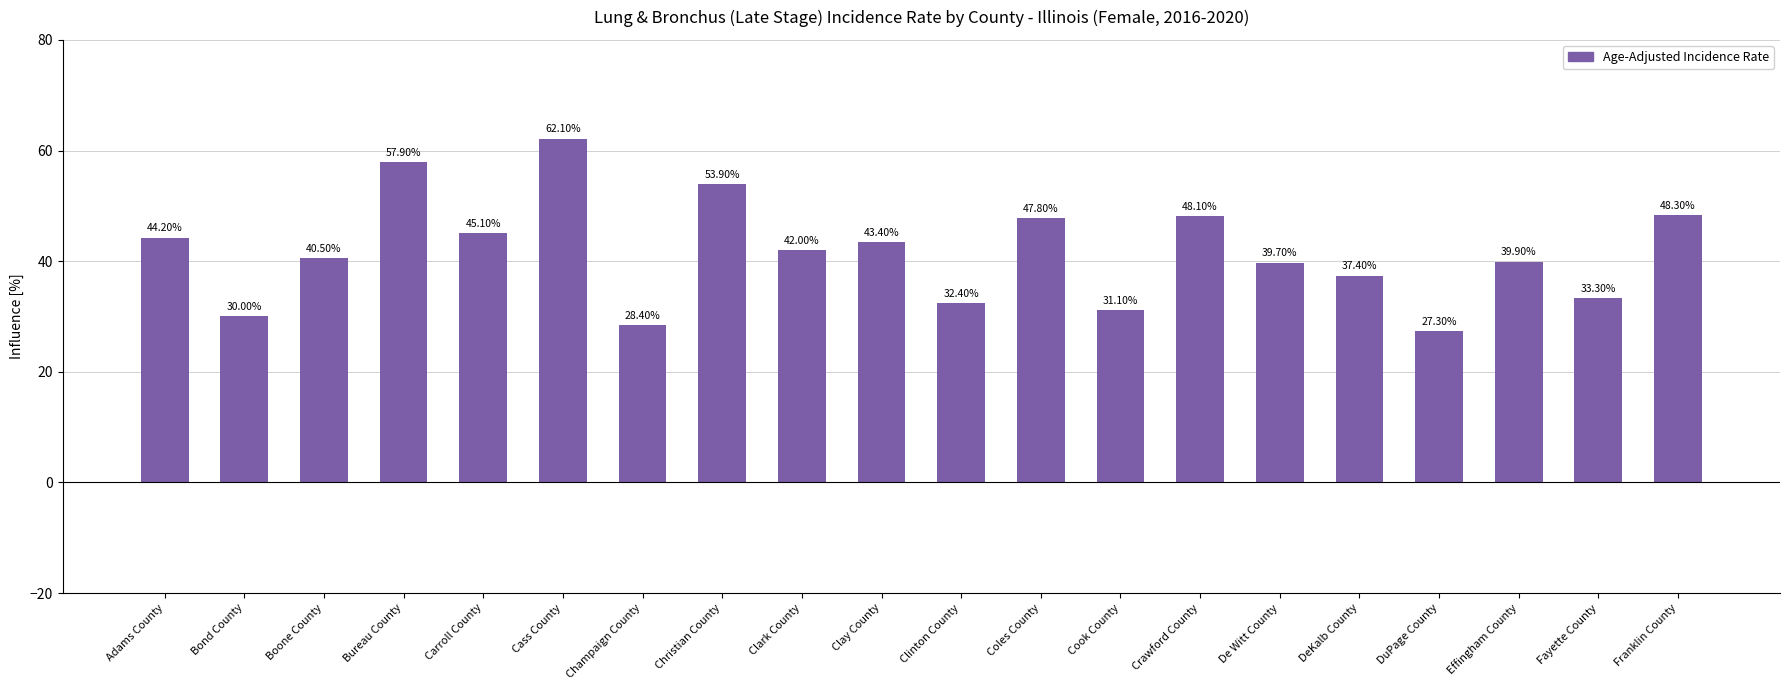

How many bars are there in total?

20